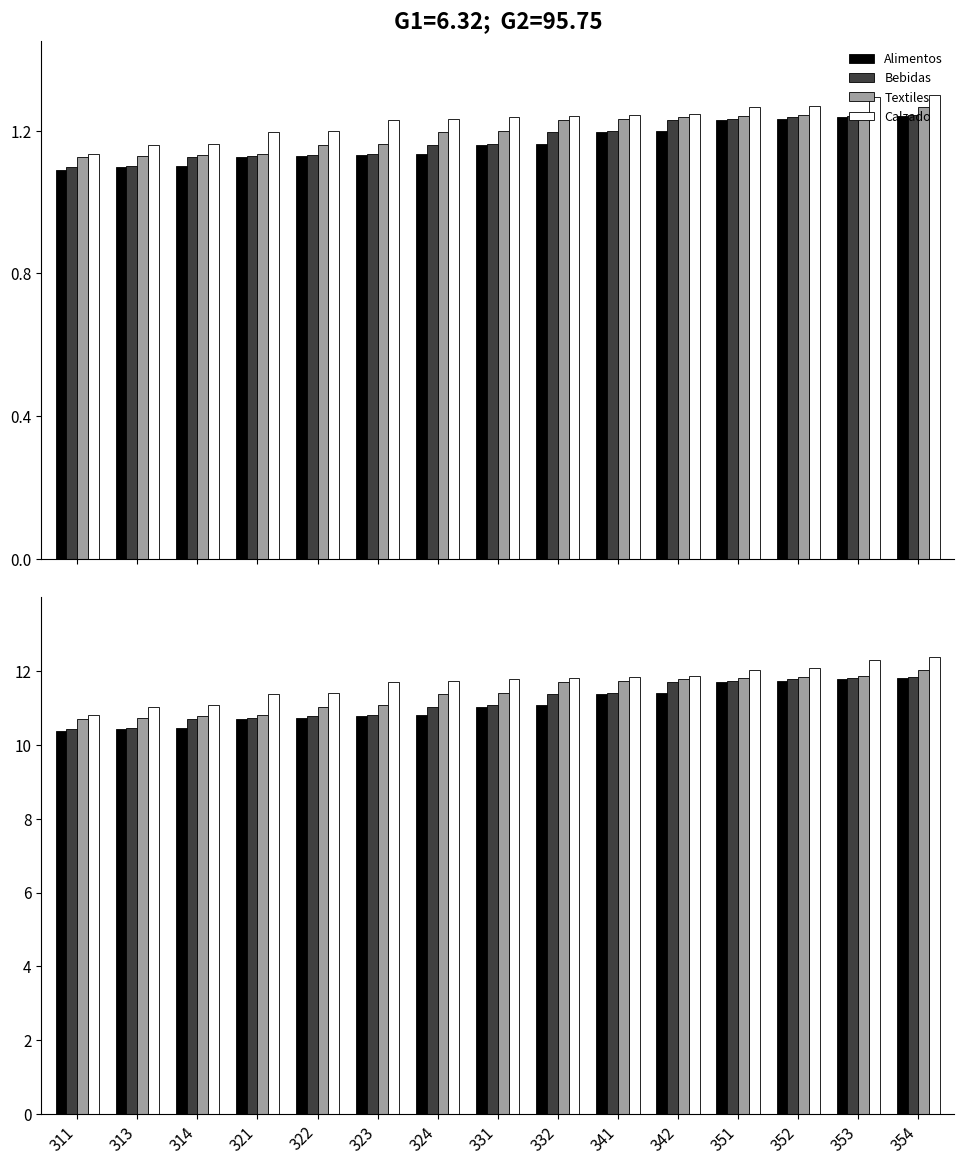

At which label does Bebidas first exceed 11?

324